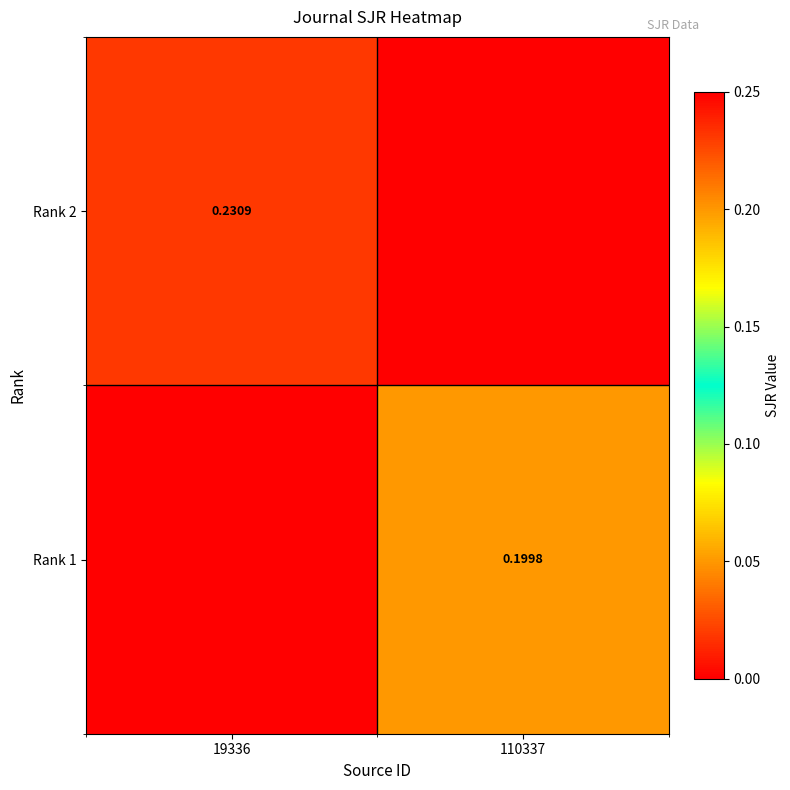

What is the sum of all Rank 2 values?

0.2